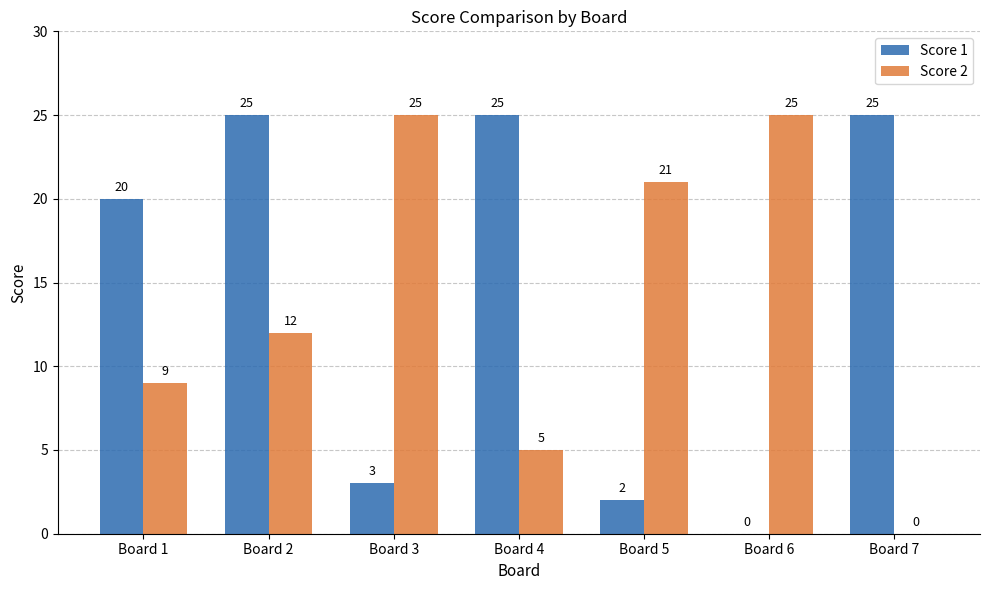

The Score 1 series shows 15 at Board 7. True or false?

False